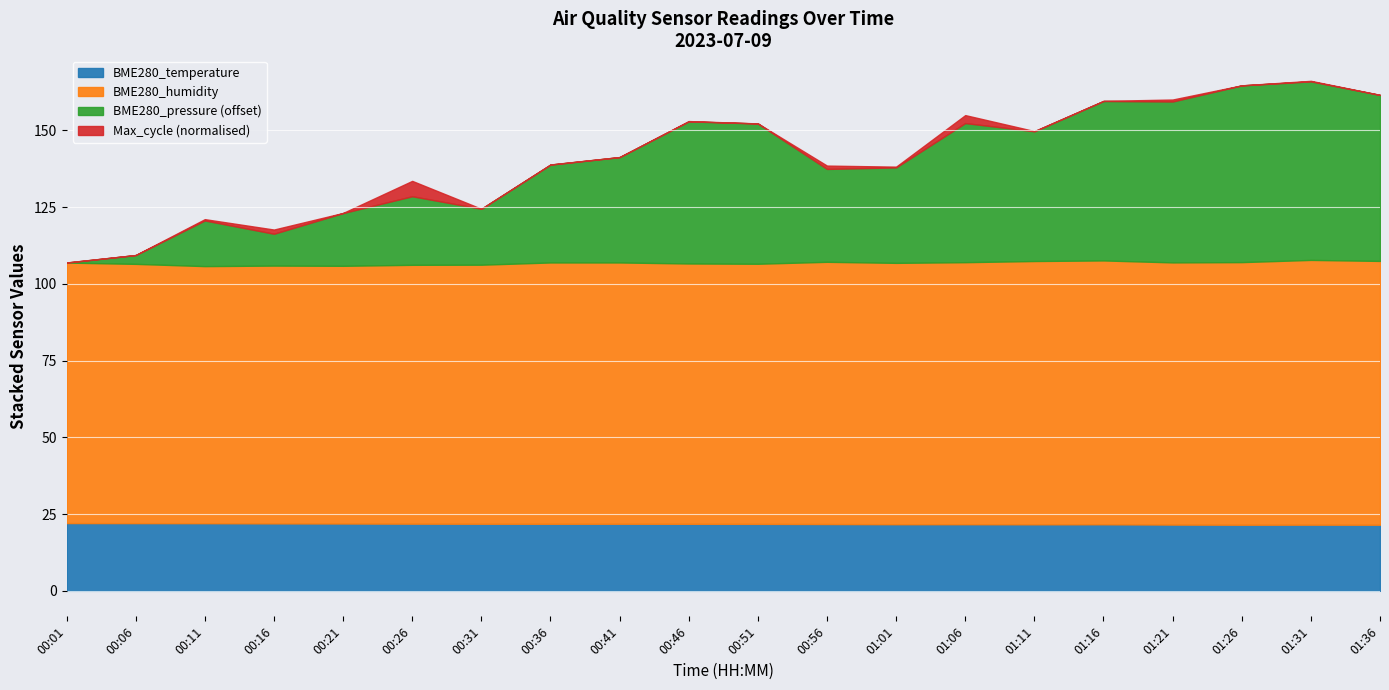

True or false: BME280_temperature has a value of 21.5 at 01:36.

True